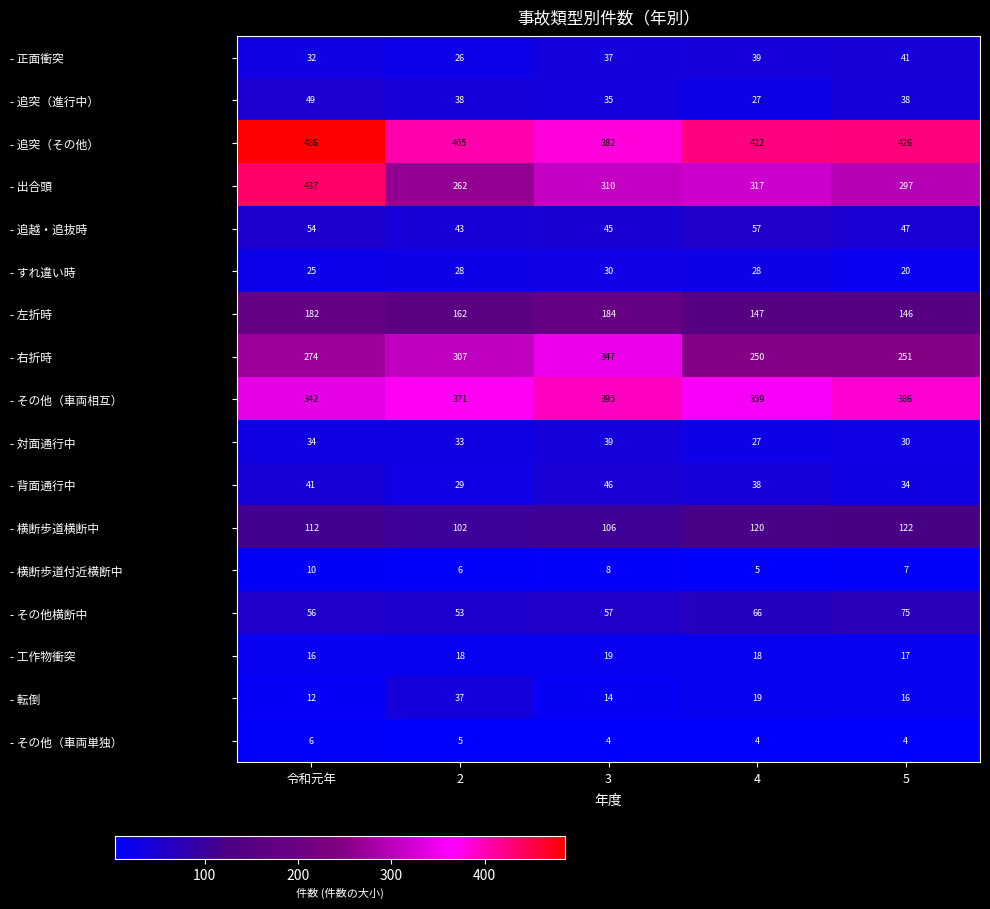

The value of - 左折時 at 2 is 162. True or false?

True